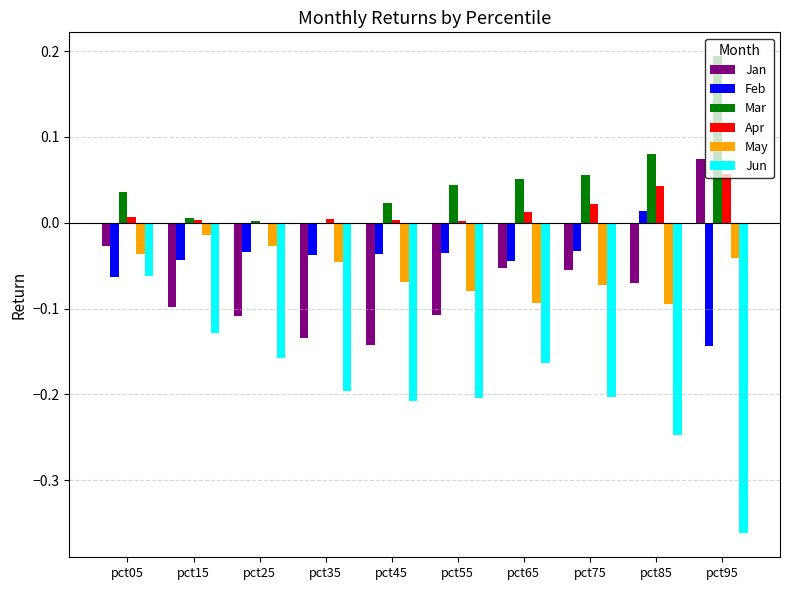

What is the total value across all series at pct65?

-0.3